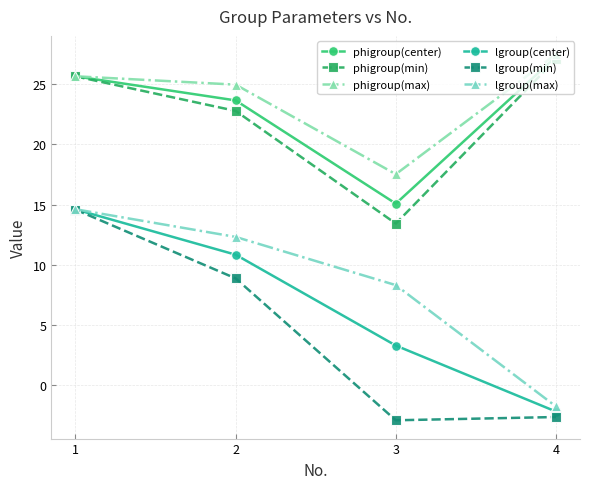

True or false: lgroup(center) has more than 0 interior local peaks.

False